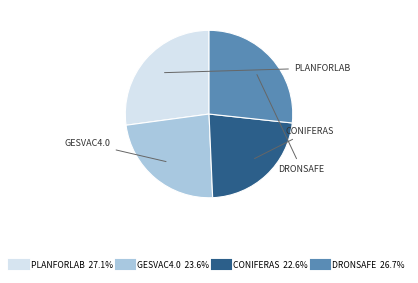

What is the smallest slice in the pie chart?

CONIFERAS